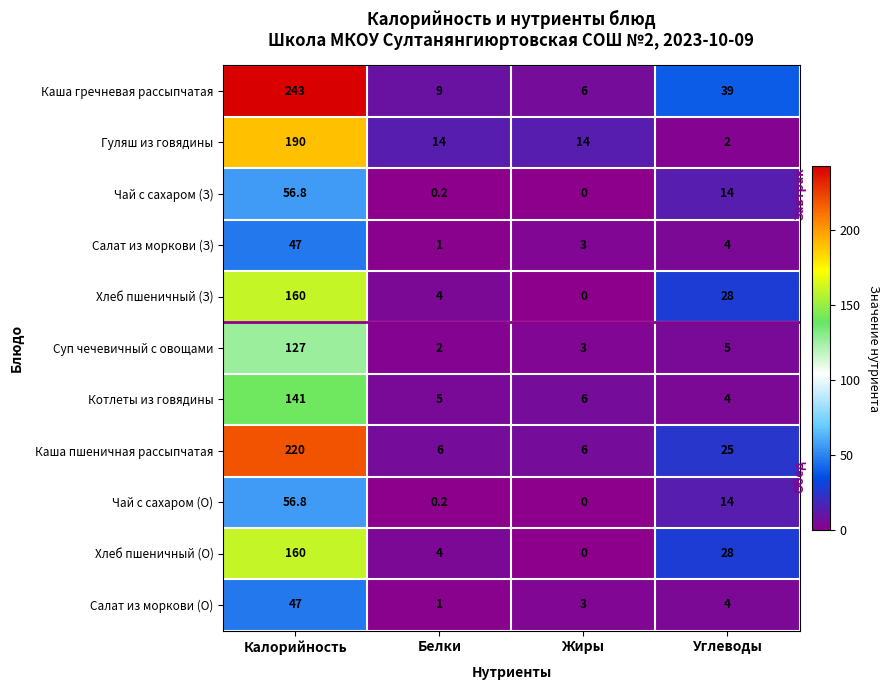

The value of Салат из моркови (О) at Калорийность is 47.0. True or false?

True